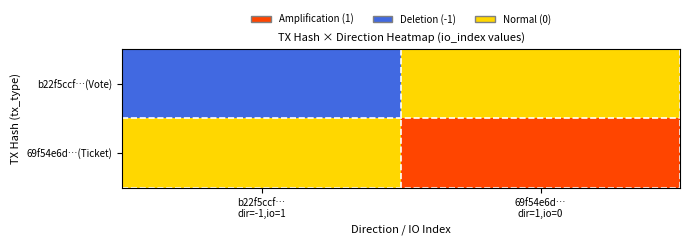

Reading left to right, list all the values displayed in this chart.

b22f5ccf…(Vote): b22f5ccf…
dir=-1,io=1=-1	69f54e6d…
dir=1,io=0=0
69f54e6d…(Ticket): b22f5ccf…
dir=-1,io=1=0	69f54e6d…
dir=1,io=0=1